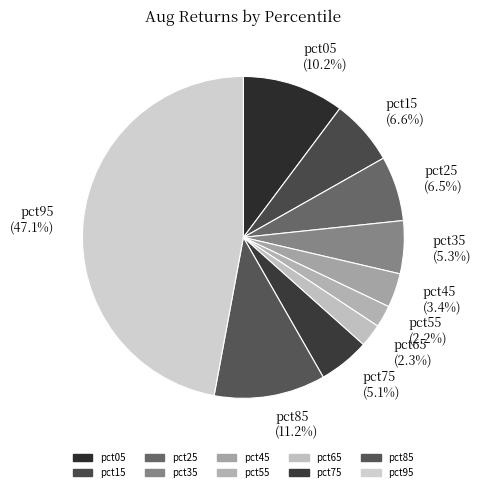

What percentage is the pct05 slice, to the nearest percent?

10%